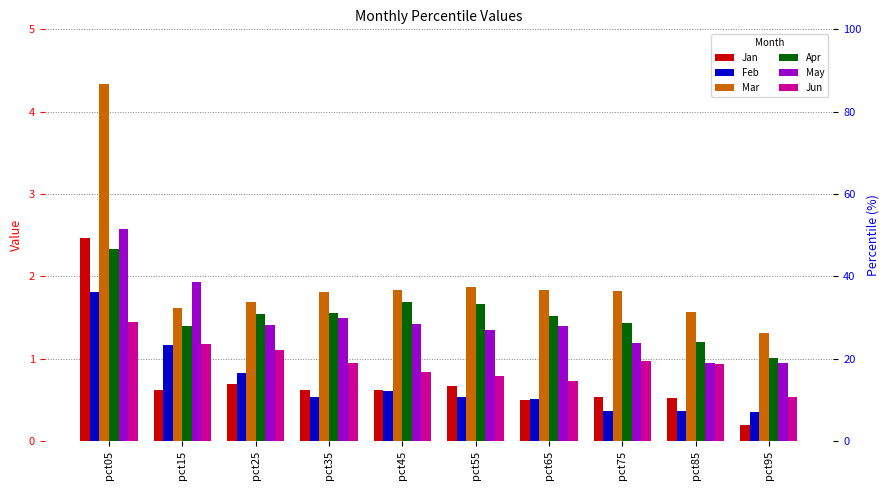

The May series shows 1.4 at pct25. True or false?

True